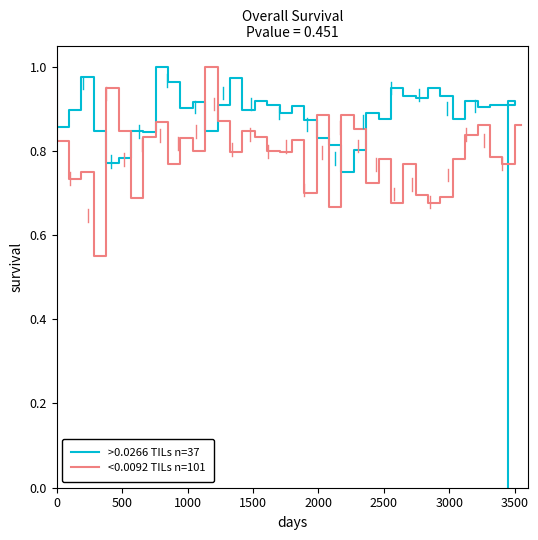

What is the average value of the <0.0092 TILs n=101 series?

0.8